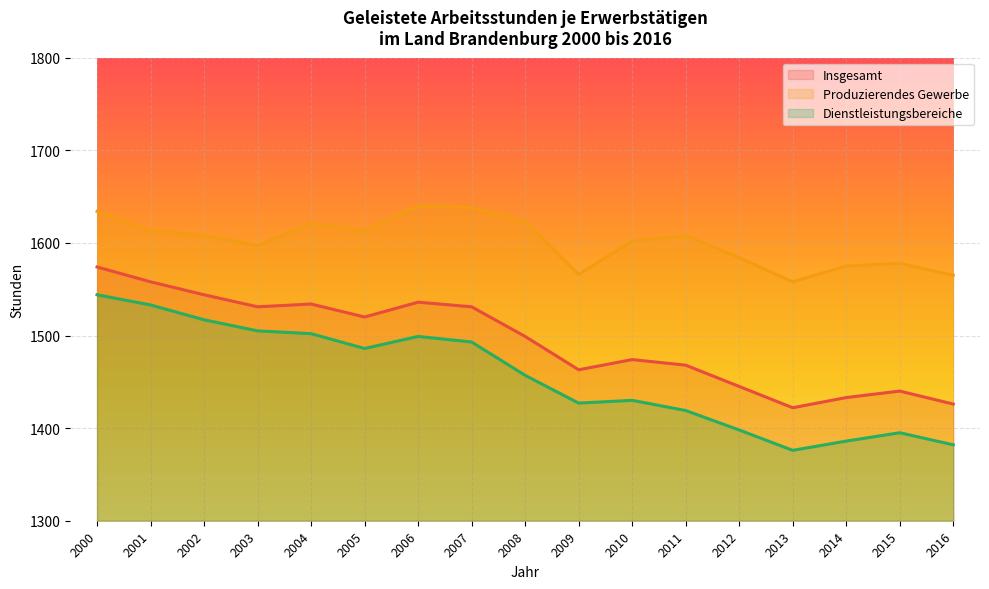

List the series in order of their peak value, lowest first.

Dienstleistungsbereiche, Insgesamt, Produzierendes Gewerbe